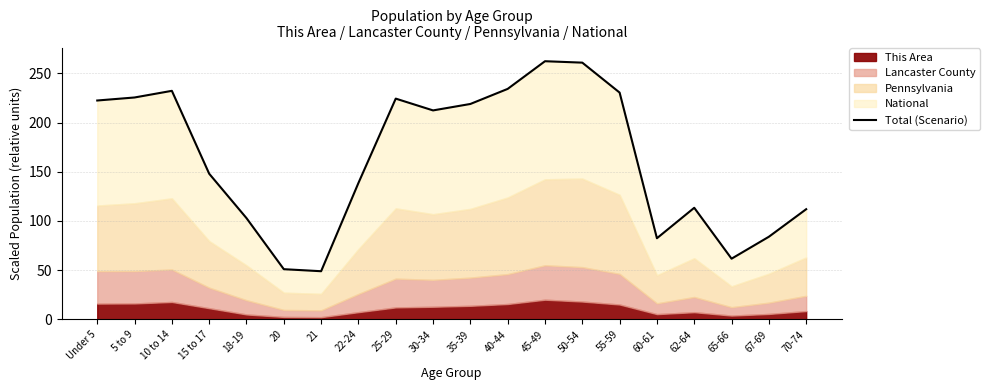

What is the difference between the second highest and minimum values?

212.0